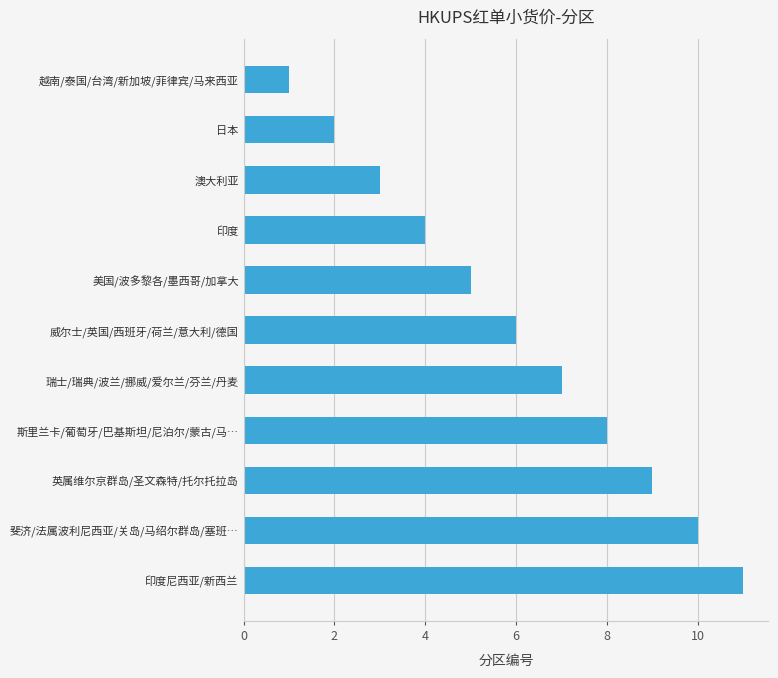

The value at 越南/泰国/台湾/新加坡/菲律宾/马来西亚 is 1. True or false?

True